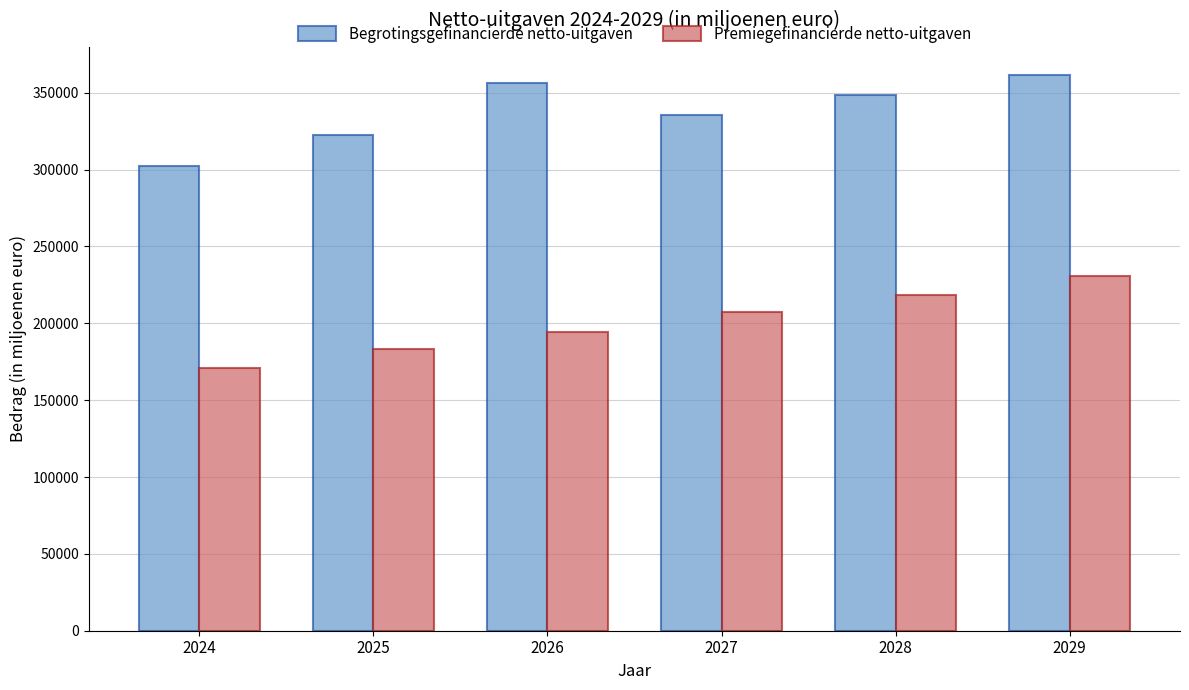

What is the average value of the Begrotingsgefinancierde netto-uitgaven series?

337876.8